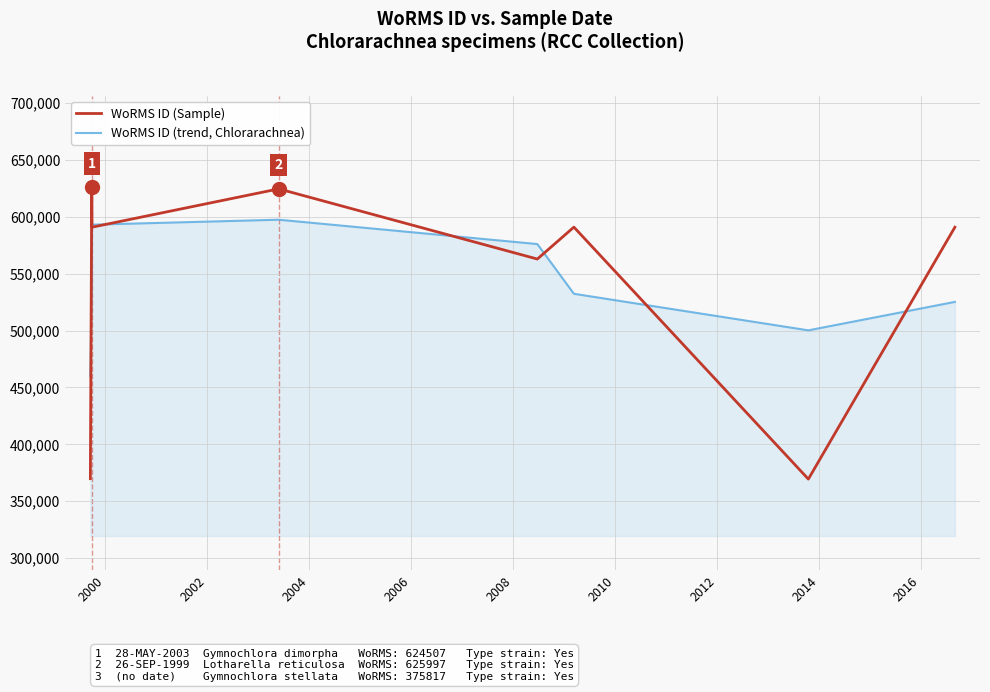

Does the chart have visible grid lines?

Yes